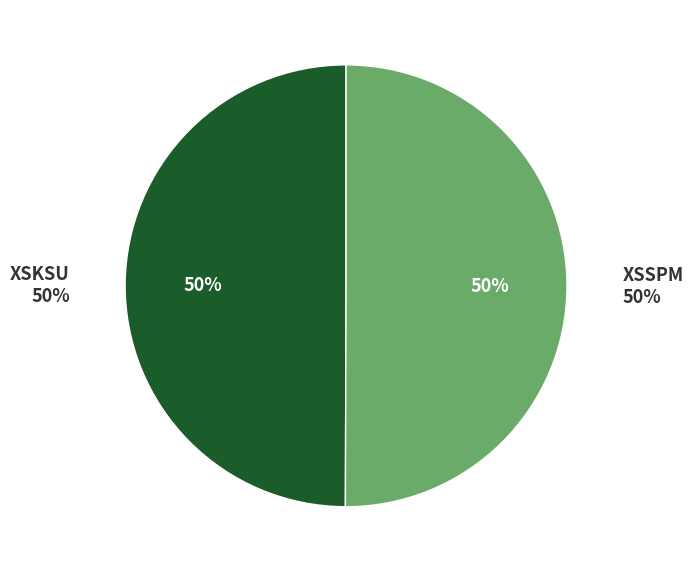

Is it true that XSSPM is 50% of the pie?

True